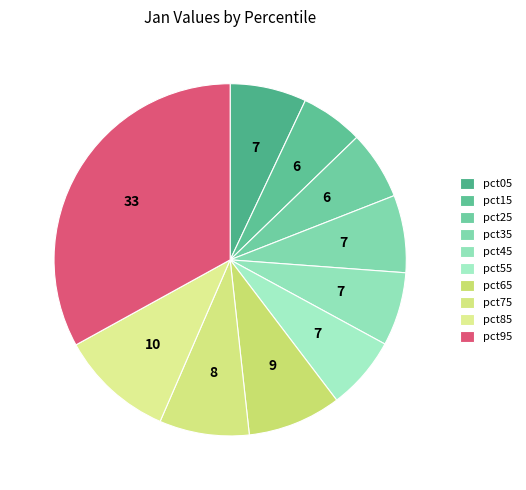

How many segments does this pie chart have?

10